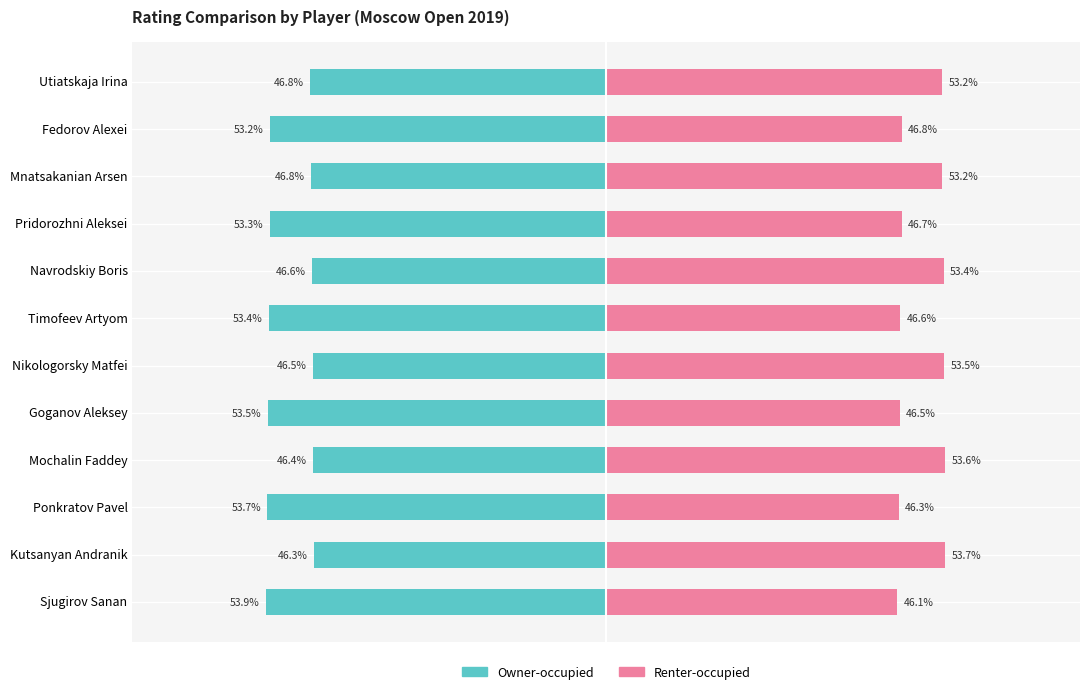

What is the difference between the Renter-occupied values at 0 and 3?

7.6